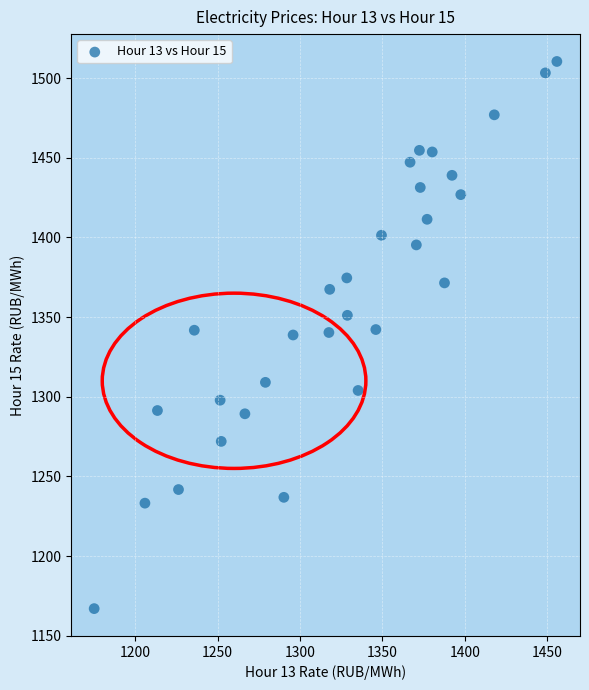

What is the range of X values (max minus min)?

280.8